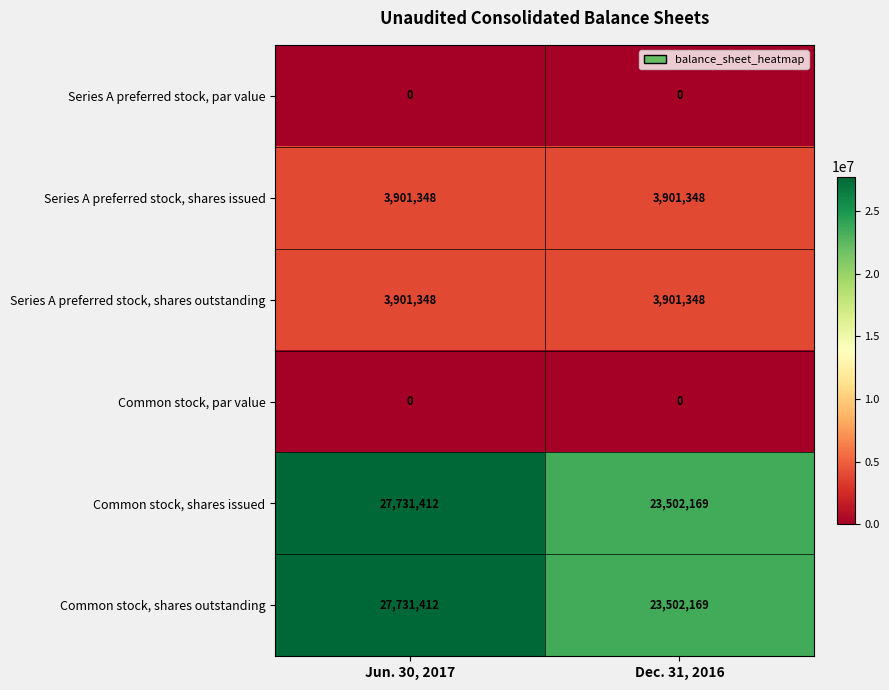

At which label is Common stock, shares outstanding closest to 25616790?

Dec. 31, 2016